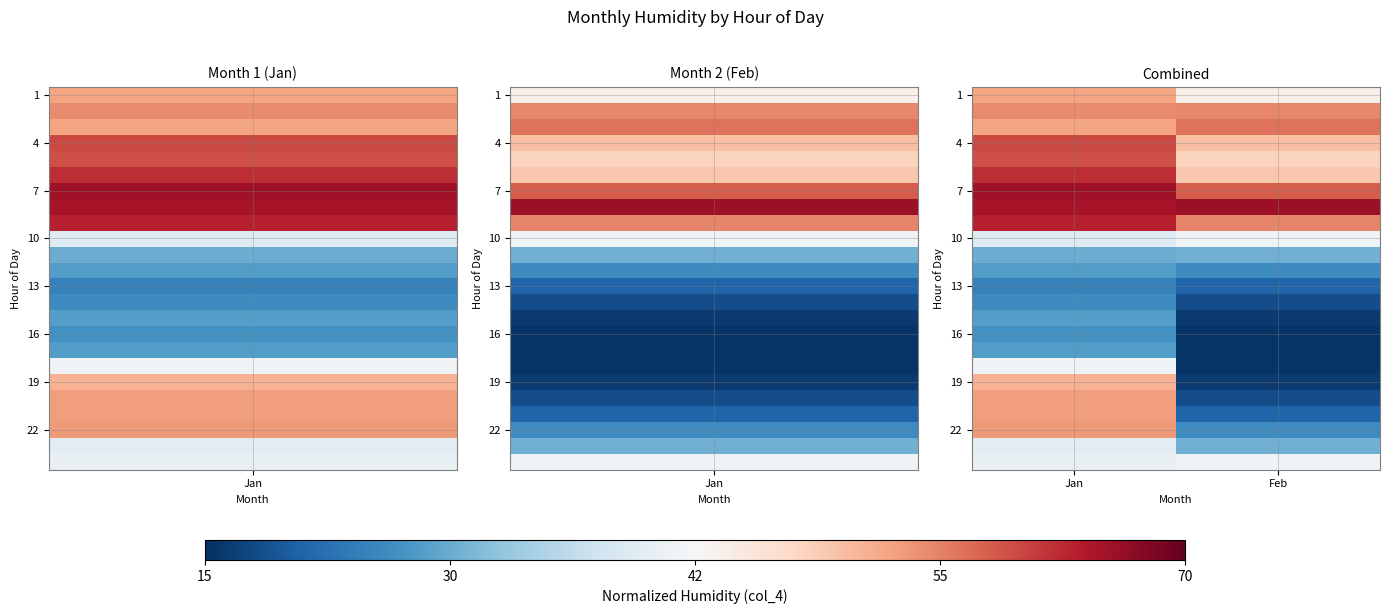

At which category is the sum across all series the highest?

Jan